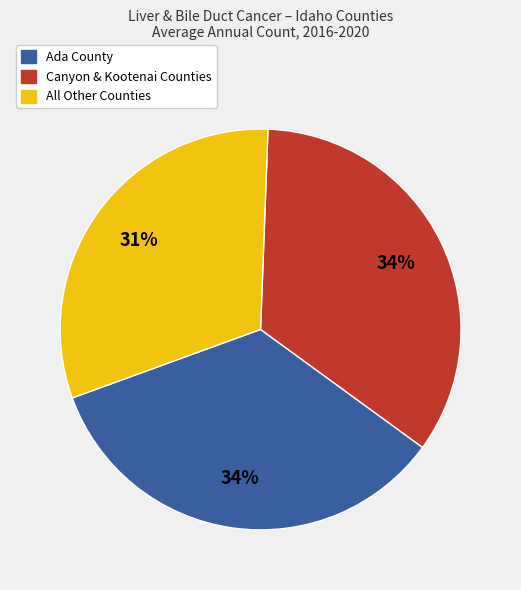

To the nearest percent, what is the difference between the largest and smallest slice percentages?

3%